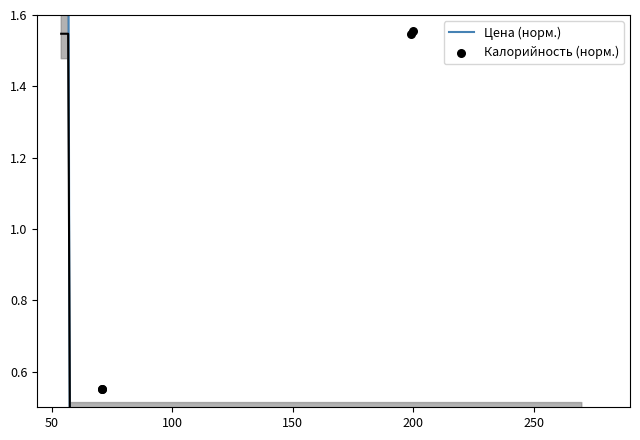

Which has a higher value, 57 or 71?

71